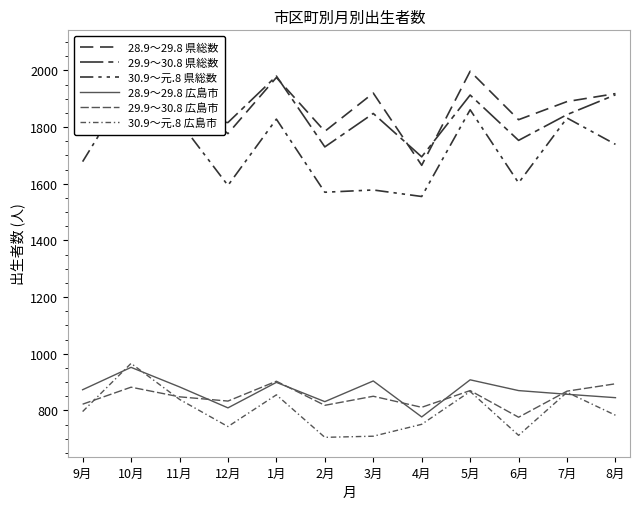

List the series in order of their peak value, lowest first.

29.9～30.8 広島市, 28.9～29.8 広島市, 30.9～元.8 広島市, 30.9～元.8 県総数, 29.9～30.8 県総数, 28.9～29.8 県総数